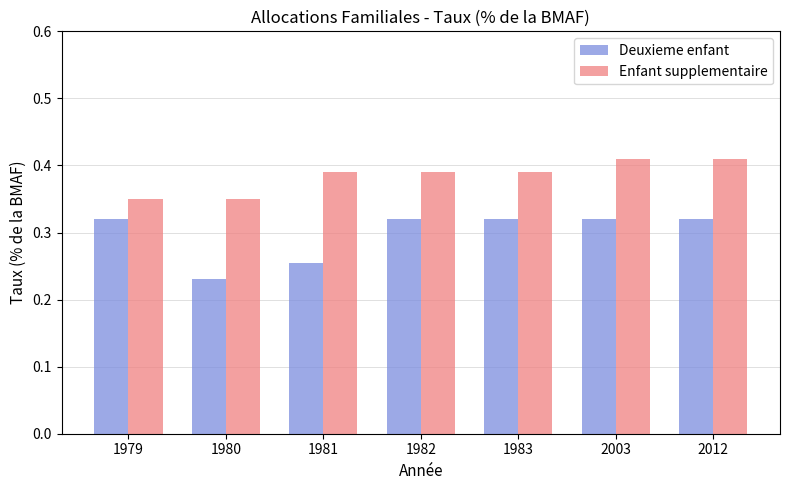

Is it true that Enfant supplementaire equals 0.6 at 1979?

False